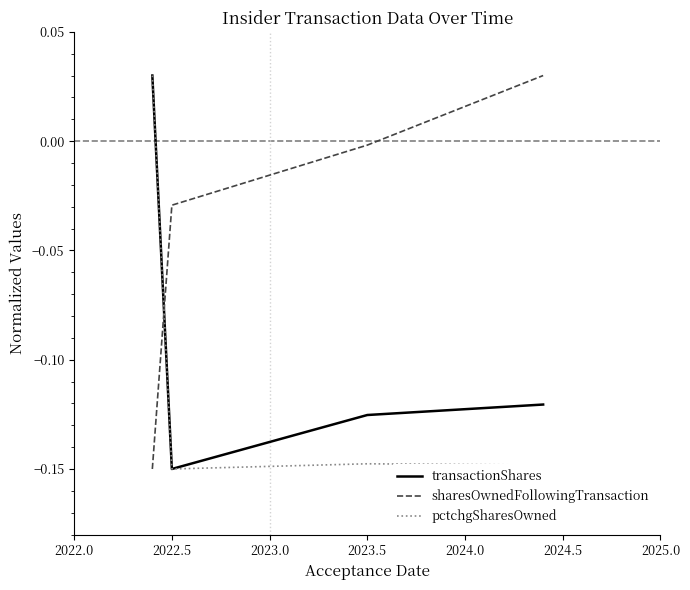

How many times do pctchgSharesOwned and sharesOwnedFollowingTransaction cross each other?

1